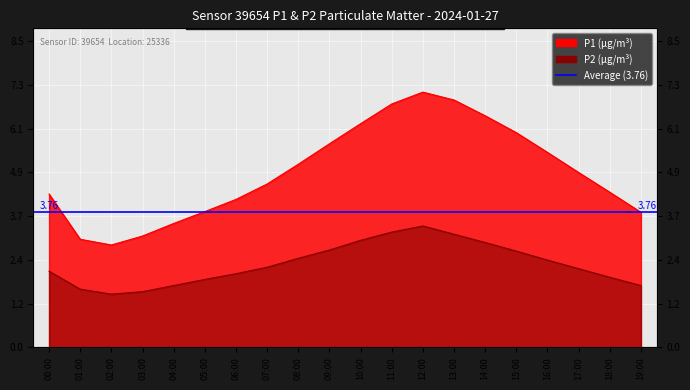

What is the label of the 12th point from the right?

08:00